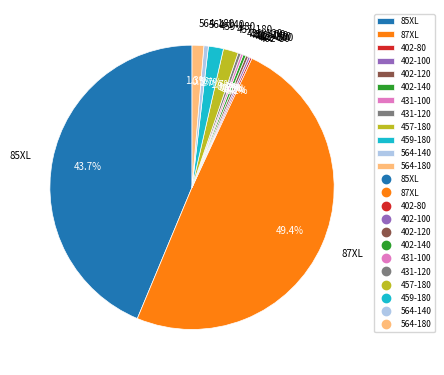

Does 459-180 represent more than half of the total?

No